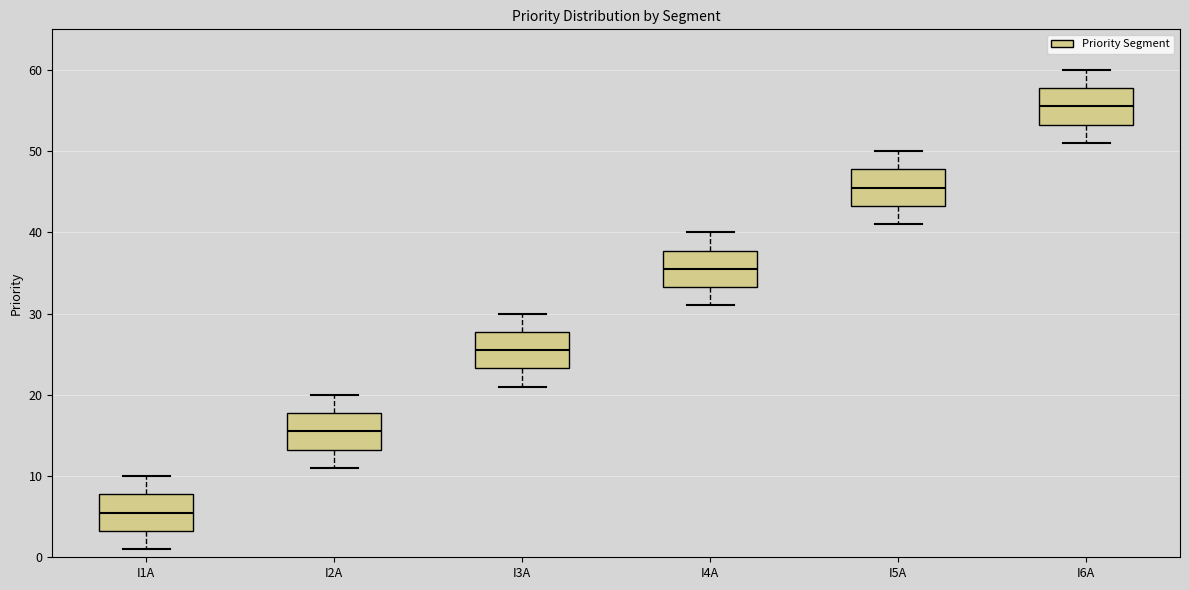

Reading left to right, read every box against the y-axis: the position of its median line, the range the box covers, and the ends of its whiskers. The values are not printed on the chart, so give them approximately, as read against the axis.

I1A: median 6, box 3 to 8, whiskers 1 to 10
I2A: median 16, box 13 to 18, whiskers 11 to 20
I3A: median 26, box 23 to 28, whiskers 21 to 30
I4A: median 36, box 33 to 38, whiskers 31 to 40
I5A: median 46, box 43 to 48, whiskers 41 to 50
I6A: median 56, box 53 to 58, whiskers 51 to 60